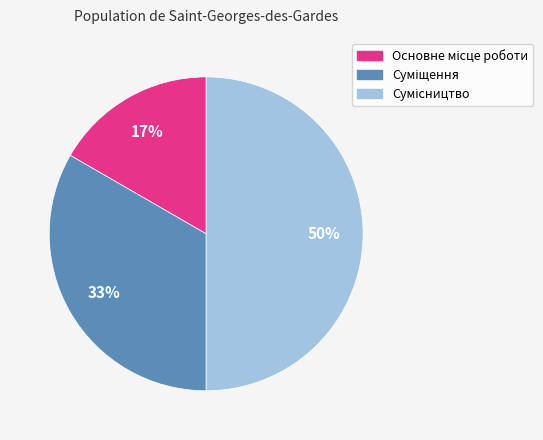

To the nearest percent, what is the difference between the largest and smallest slice percentages?

33%